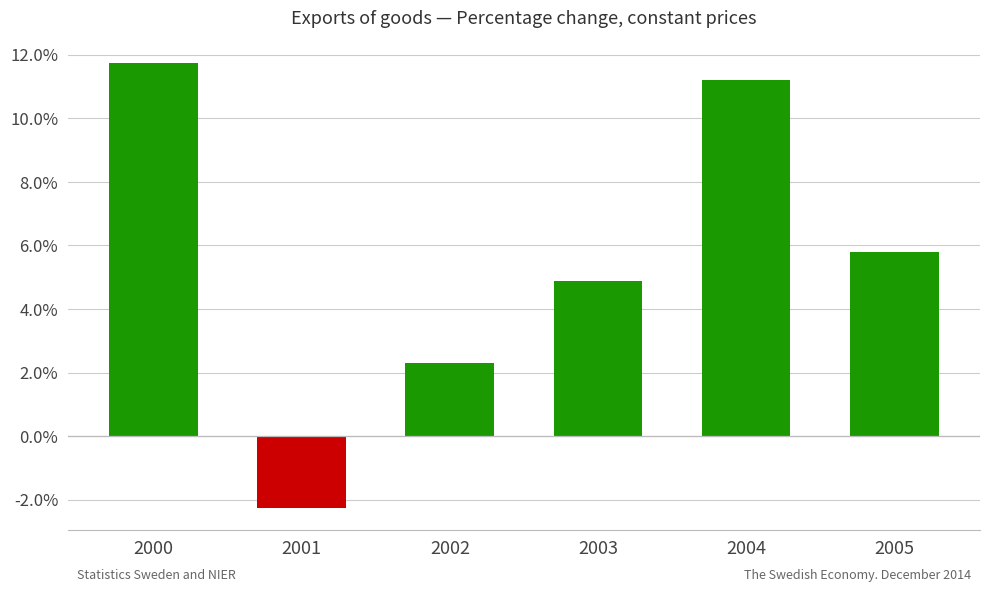

How many series are shown in this chart?

1